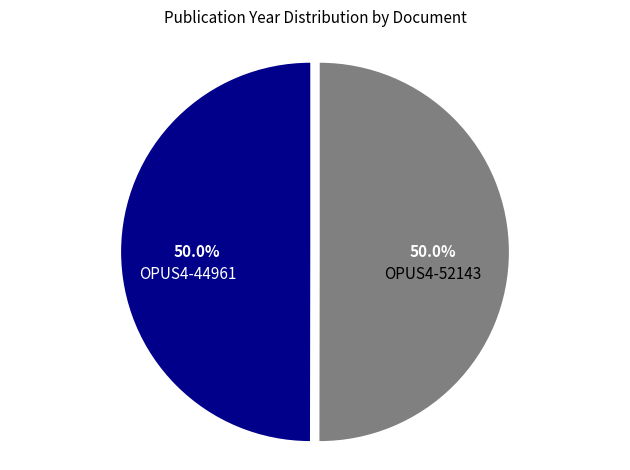

Approximately how many times larger is the value at OPUS4-44961 compared to OPUS4-52143?

1.0